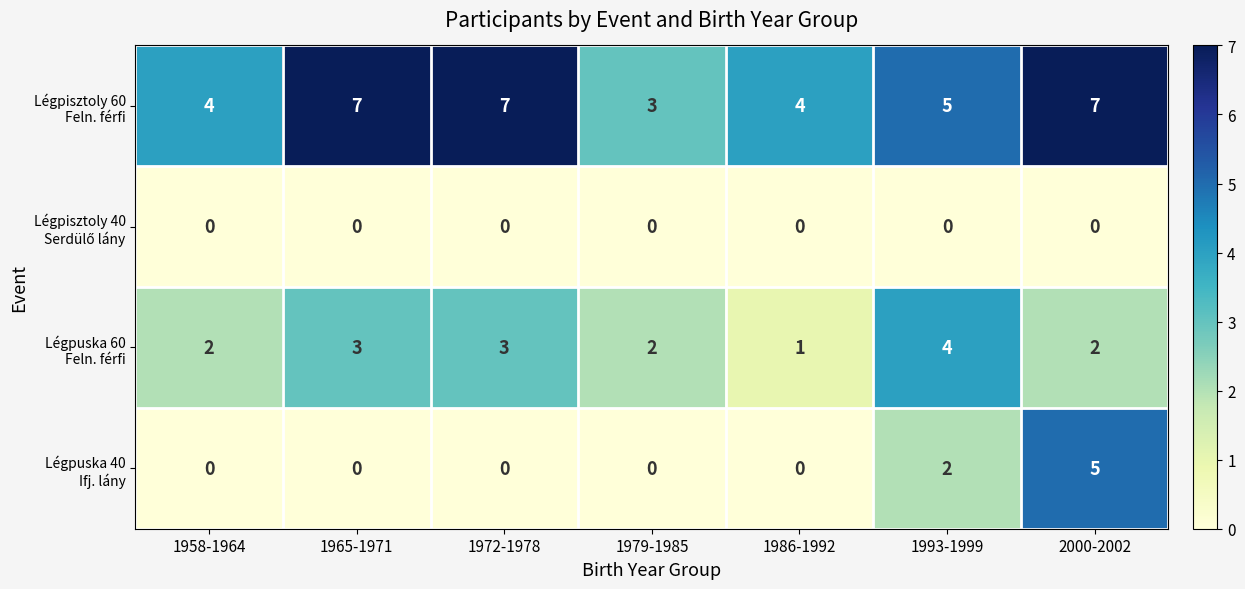

At how many categories does at least one series exceed 2?

7